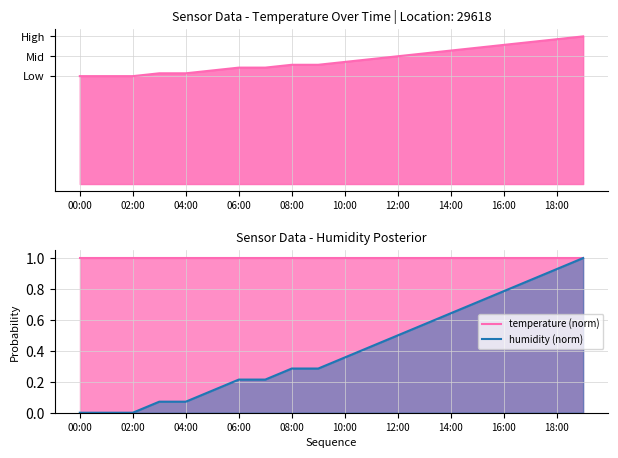

What is the label of the 18th point from the left?

17:00